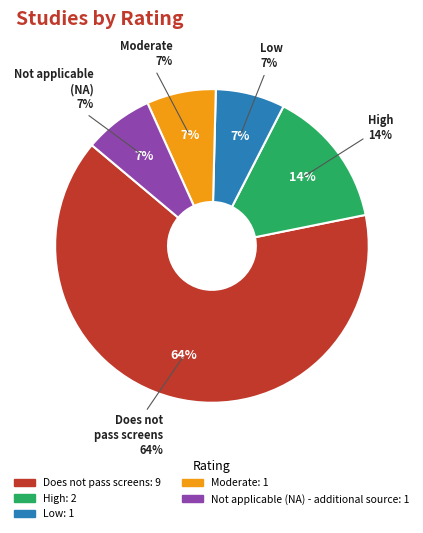

Which has a higher value, Does not pass screens or Moderate?

Does not pass screens